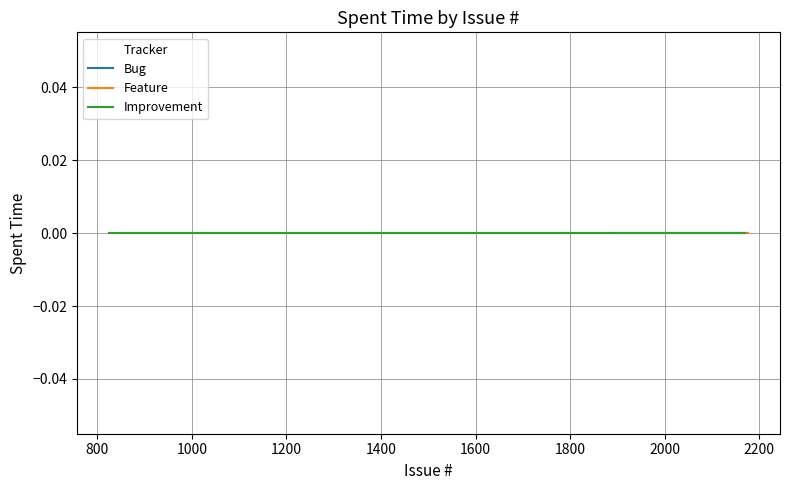

Which category has the lowest value across all series?

825